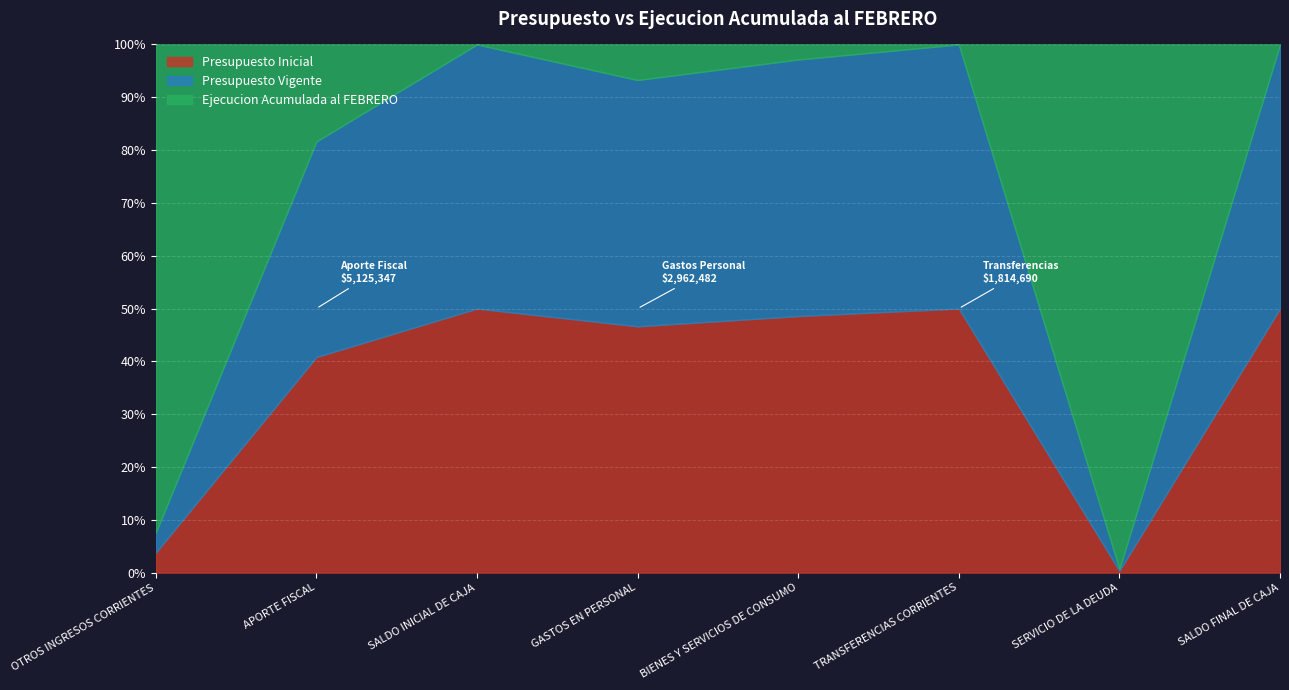

Reading right to left, list all the values displayed in this chart.

Presupuesto Inicial: 1000	1000	1814690	350296	2962482	2000	5125347	2121
Presupuesto Vigente: 1000	1000	1814690	350296	2962482	2000	5125347	2121
Ejecucion Acumulada al FEBRERO: 0	291323	0	20556	427734	0	2308380	51975